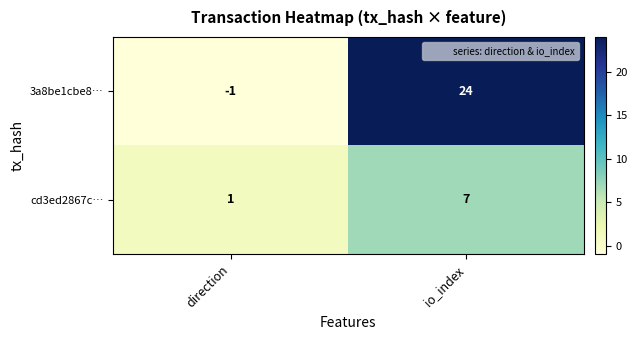

List the series in order of their overall mean, lowest first.

cd3ed2867c…, 3a8be1cbe8…